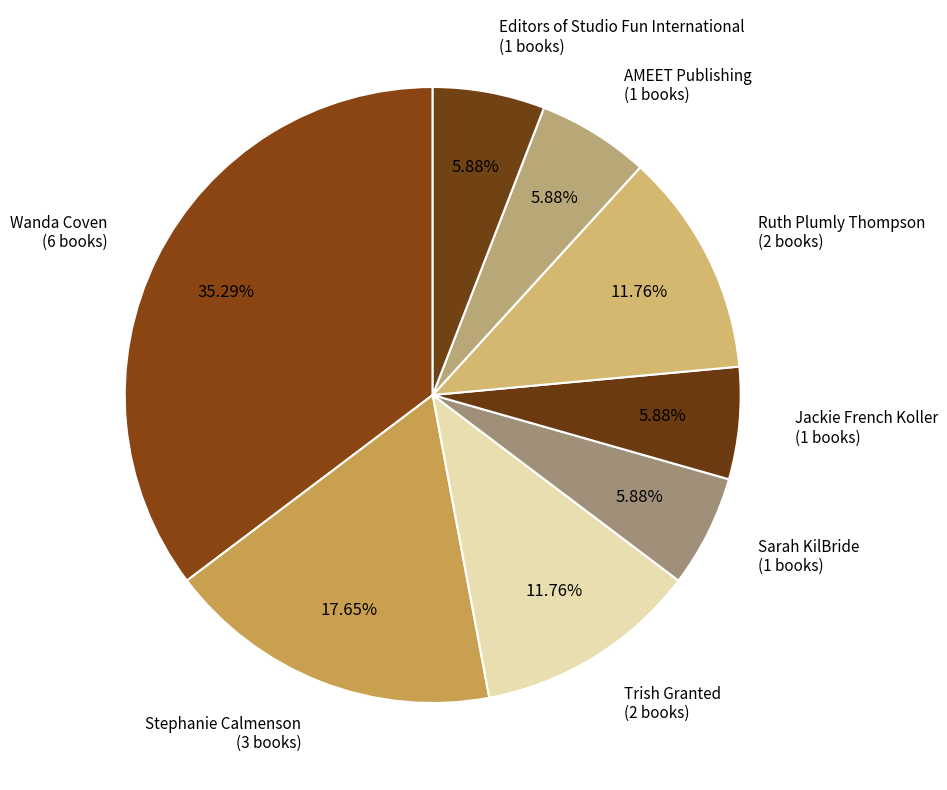

Is there a majority slice in this chart?

No